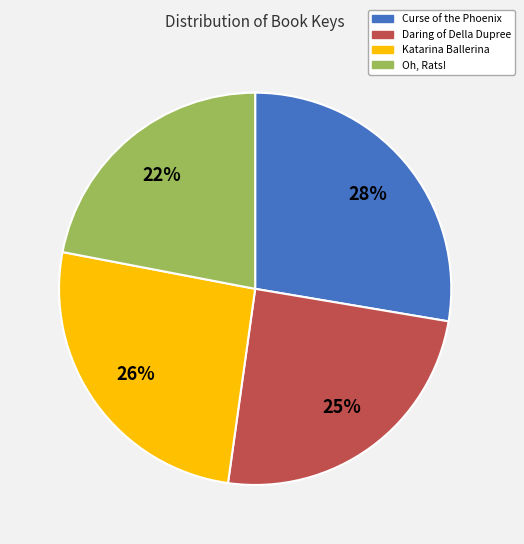

Does any single category account for the majority?

No